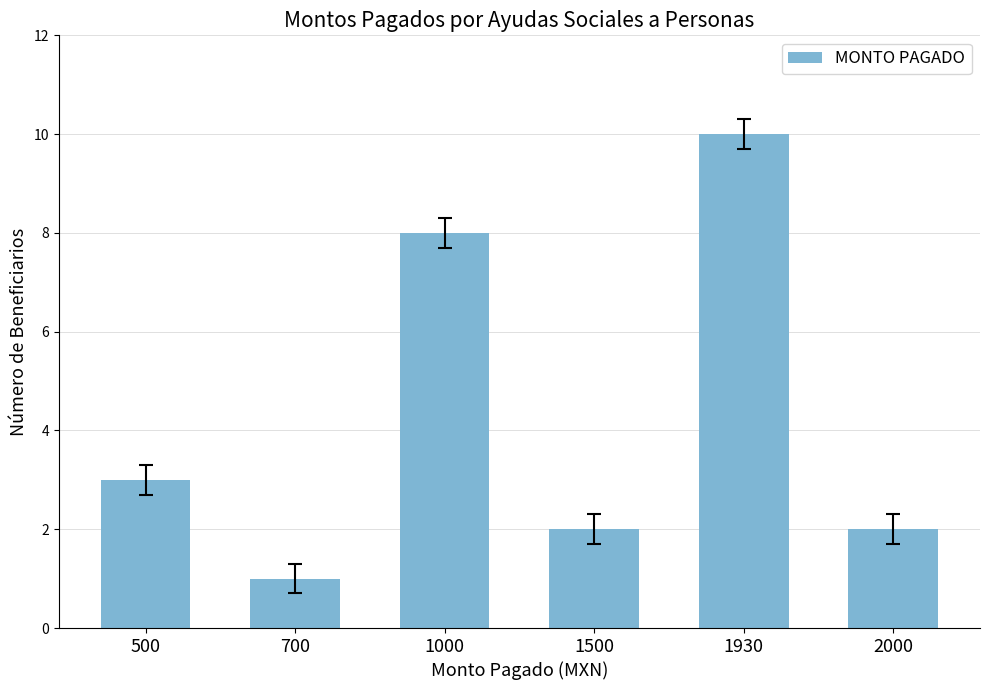

At which category does the chart reach its peak across all series?

1930